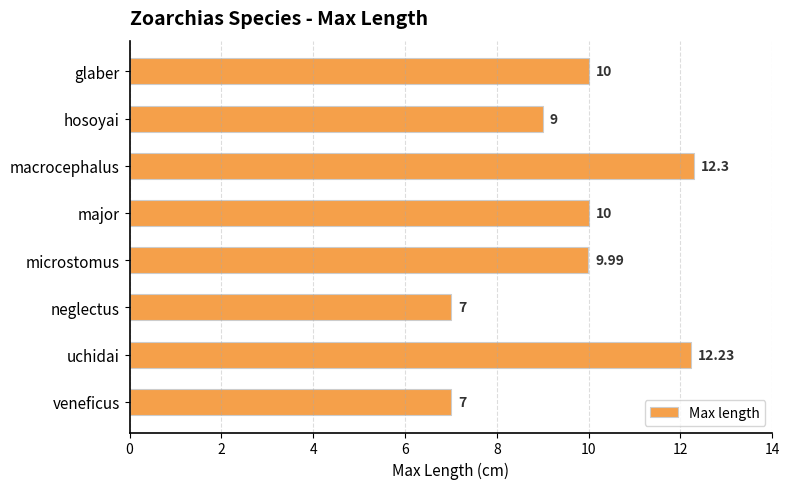

How many bars are there in total?

8